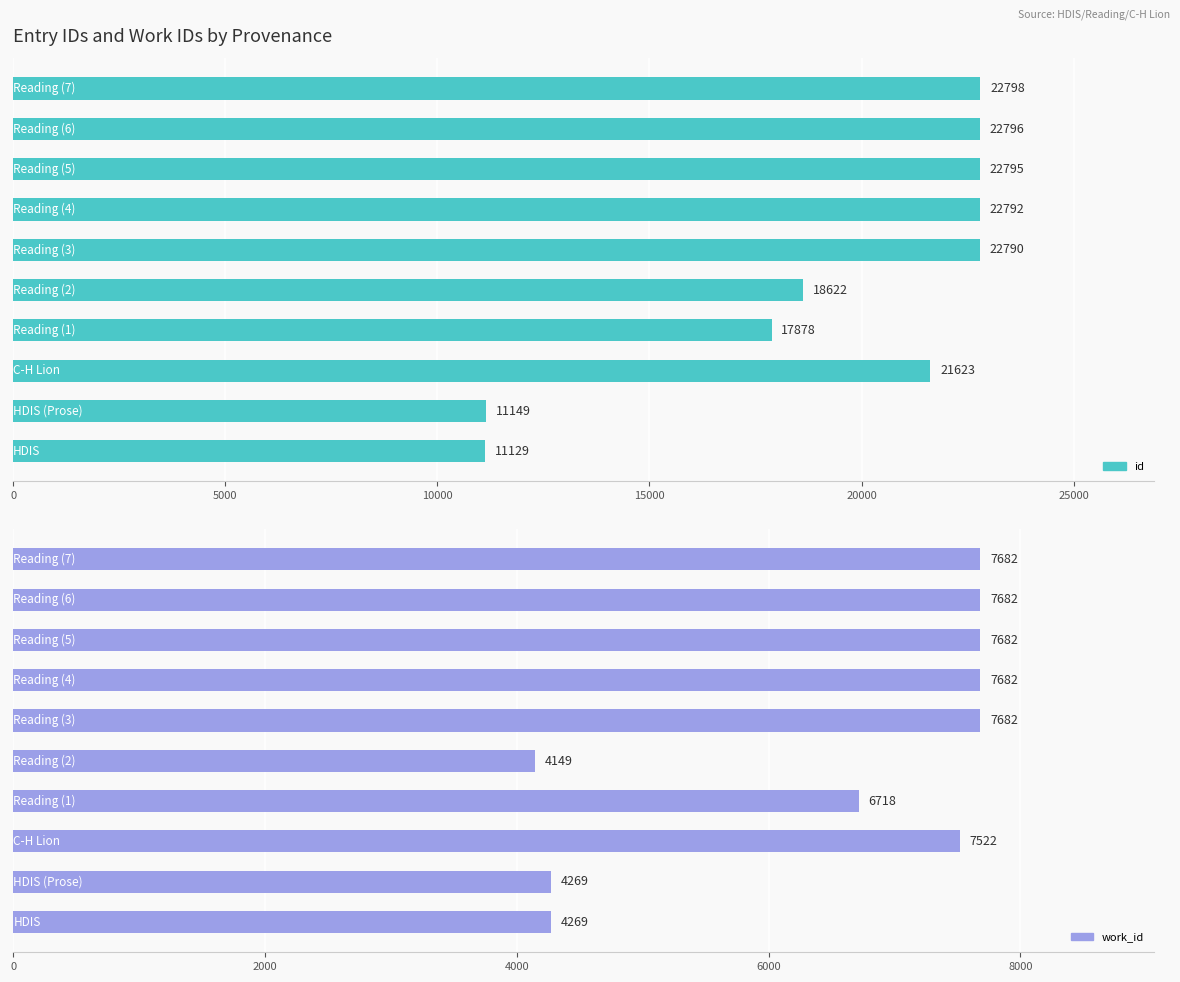

What is the value of the id bar at the 5th from the left?

18622